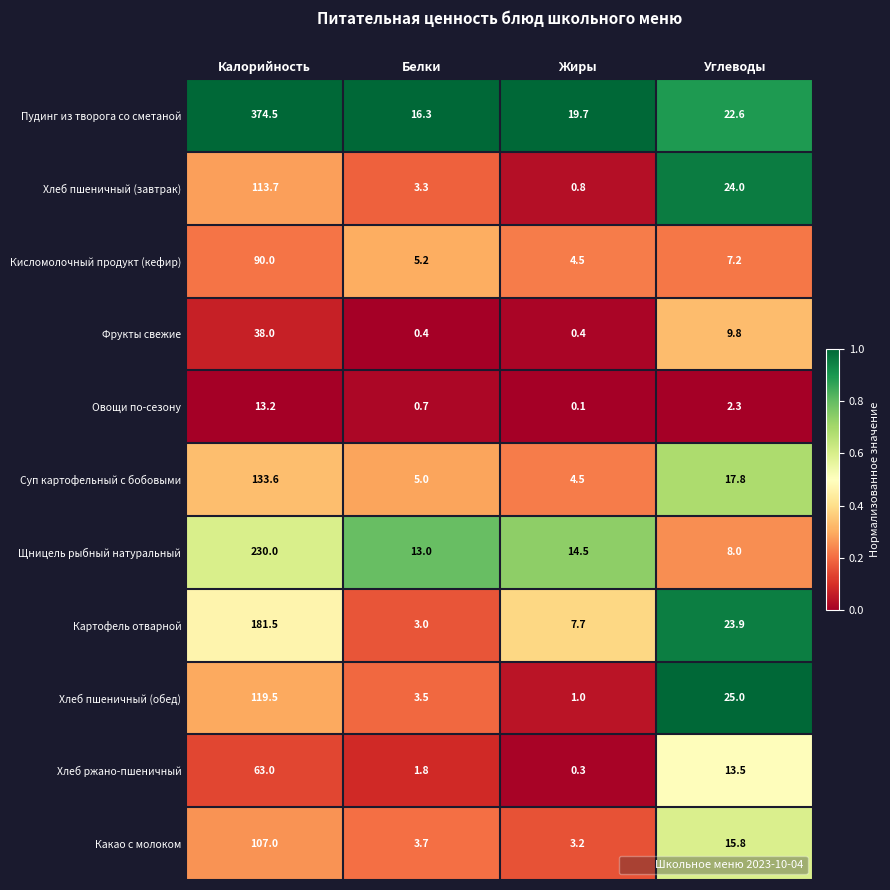

Which series has the largest total across all categories?

Пудинг из творога со сметаной